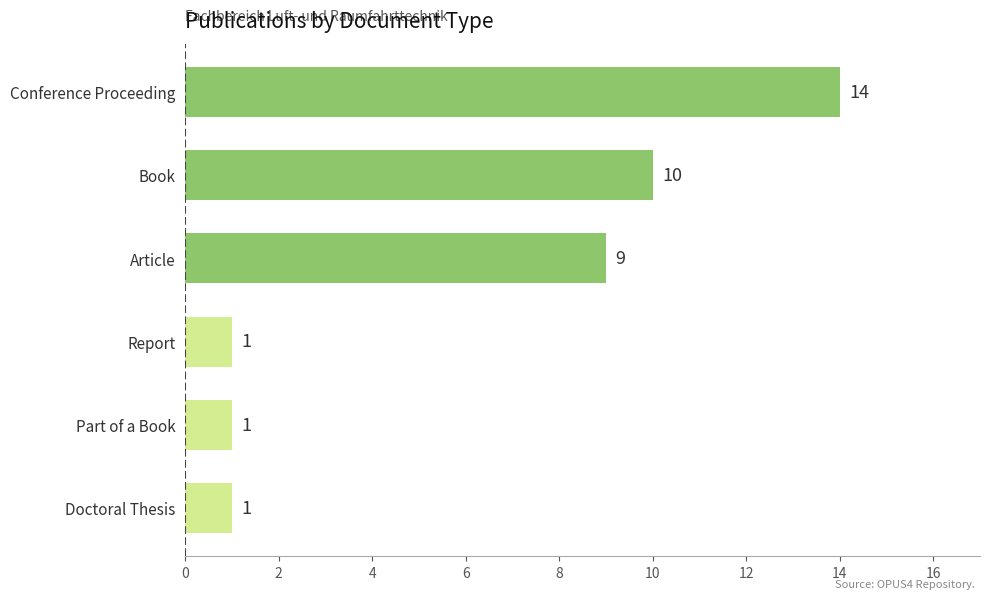

Reading bottom to top, what are all the values shown in this chart?

1	1	1	9	10	14